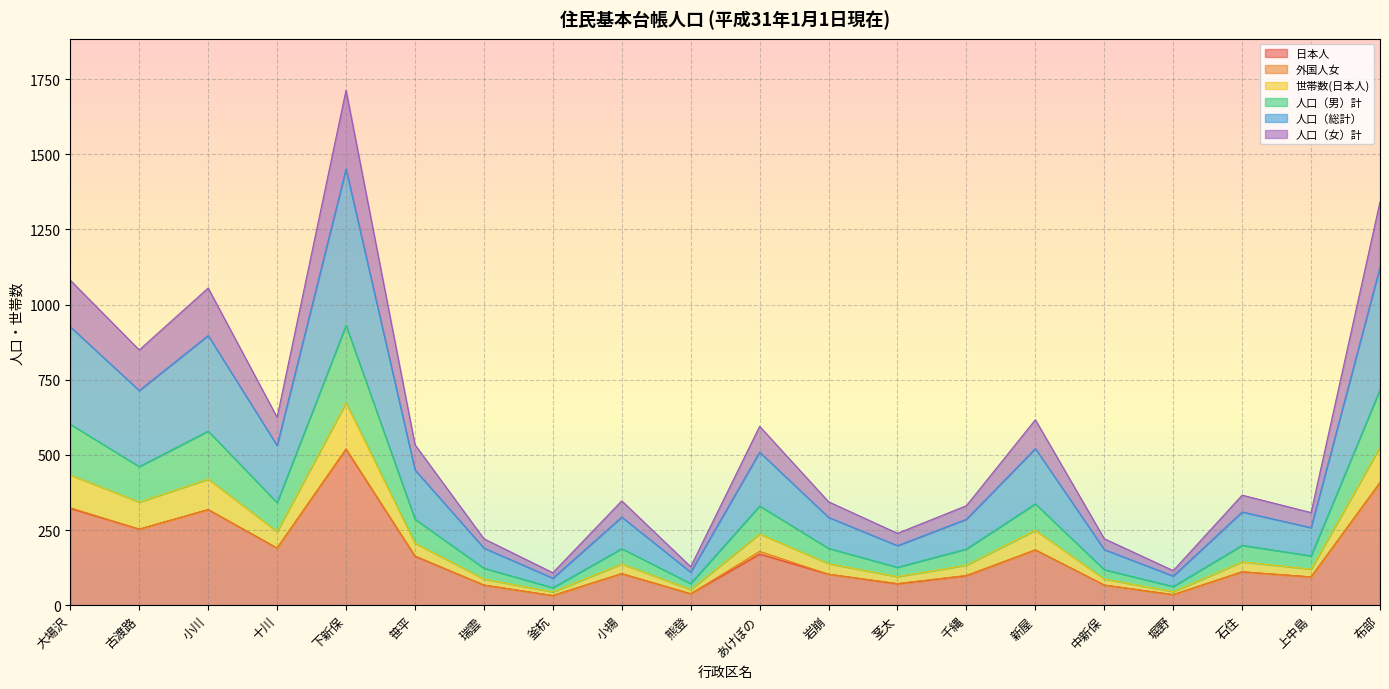

What is the highest value of the 日本人 series?

519